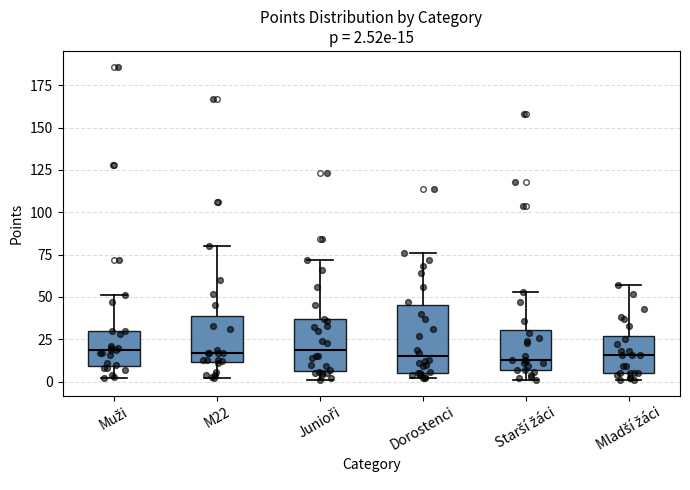

Comparing the boxes themselves (not the whiskers), which one is the tallest?

Dorostenci